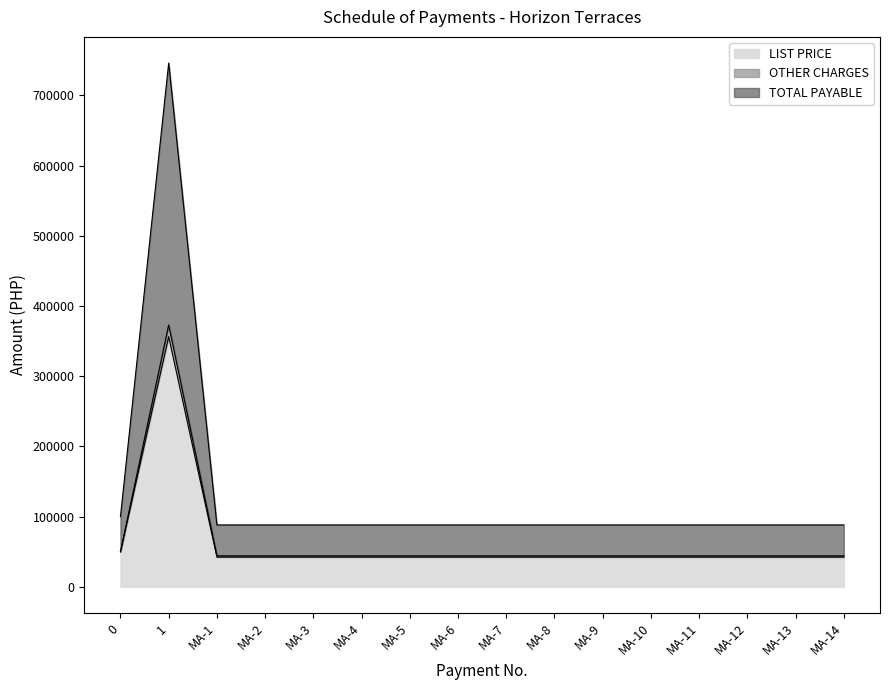

True or false: LIST PRICE and TOTAL PAYABLE intersect in this chart.

False